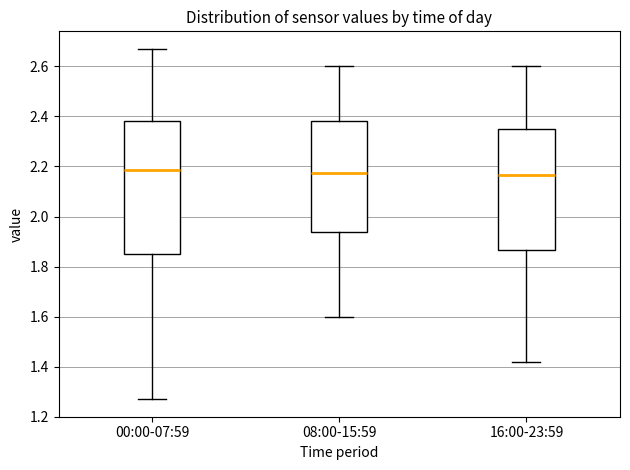

Where does the upper whisker of the box for 16:00-23:59 end on the y-axis? The values are not printed on the chart, so give them approximately, as read against the axis.

2.60